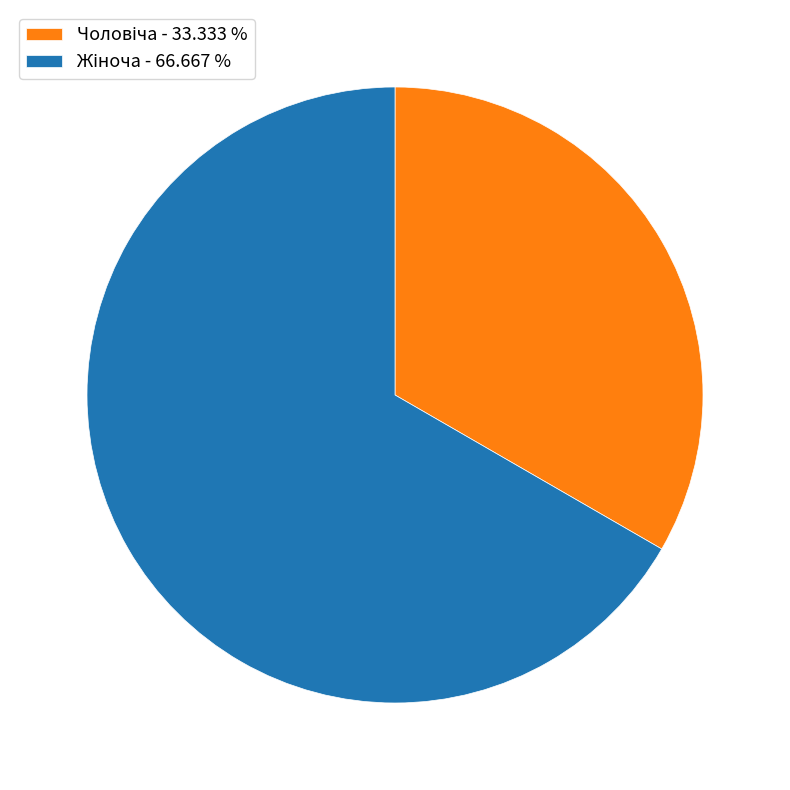

Is there any slice that represents more than half of the pie?

Yes